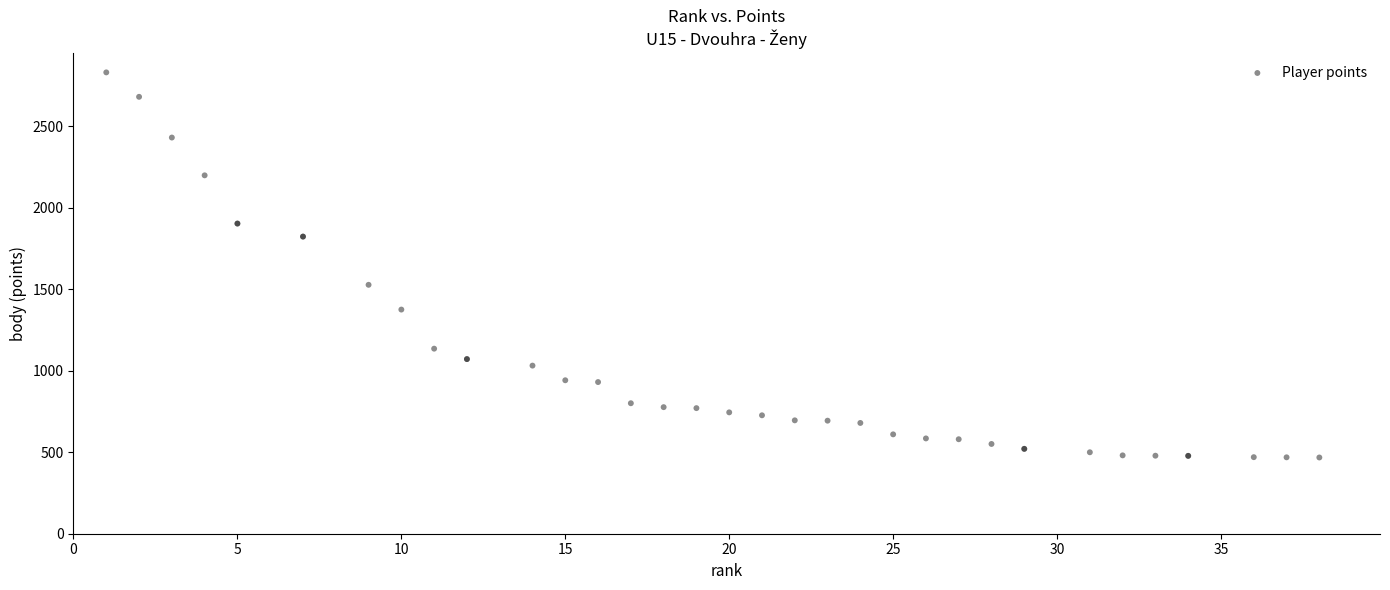

What Y value in the scatter plot is closest to 1650?

1528